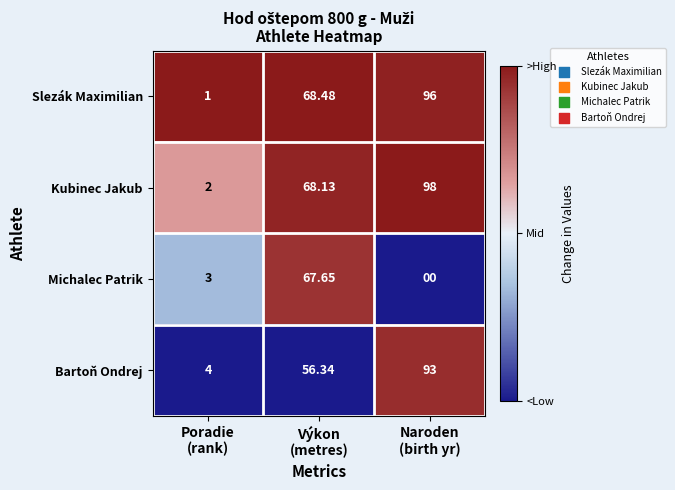

Which series has the largest total across all categories?

Kubinec Jakub